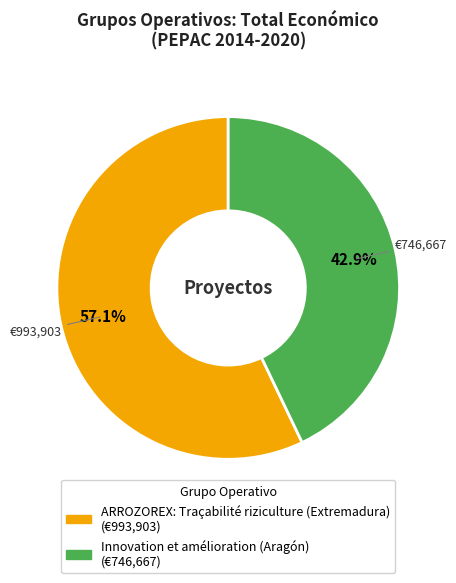

To the nearest percent, what percentage of the pie is ARROZOREX: Traçabilité riziculture (Extremadura)?

57%